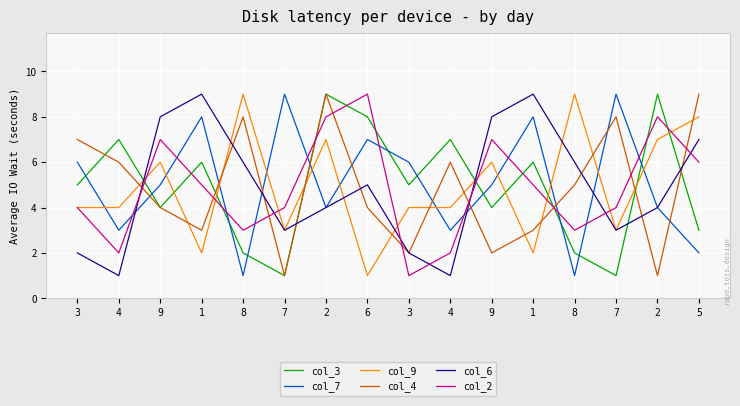

Which series has the widest spread of values?

col_3